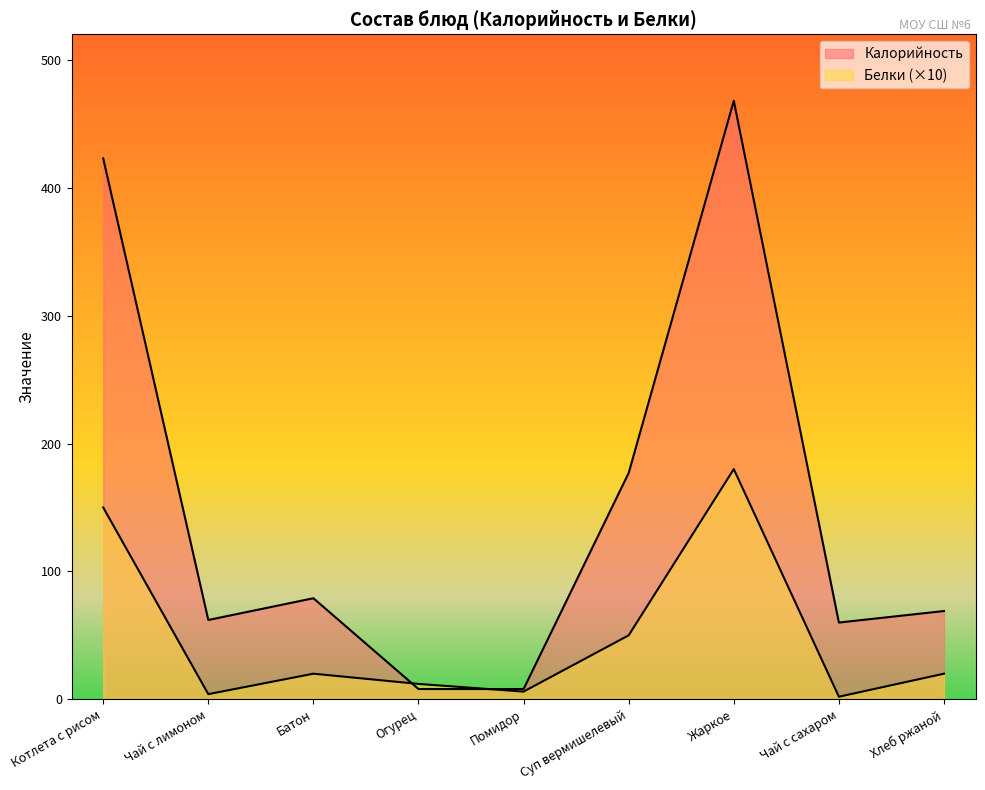

What is the difference between the highest and lowest values at Чай с лимоном?

58